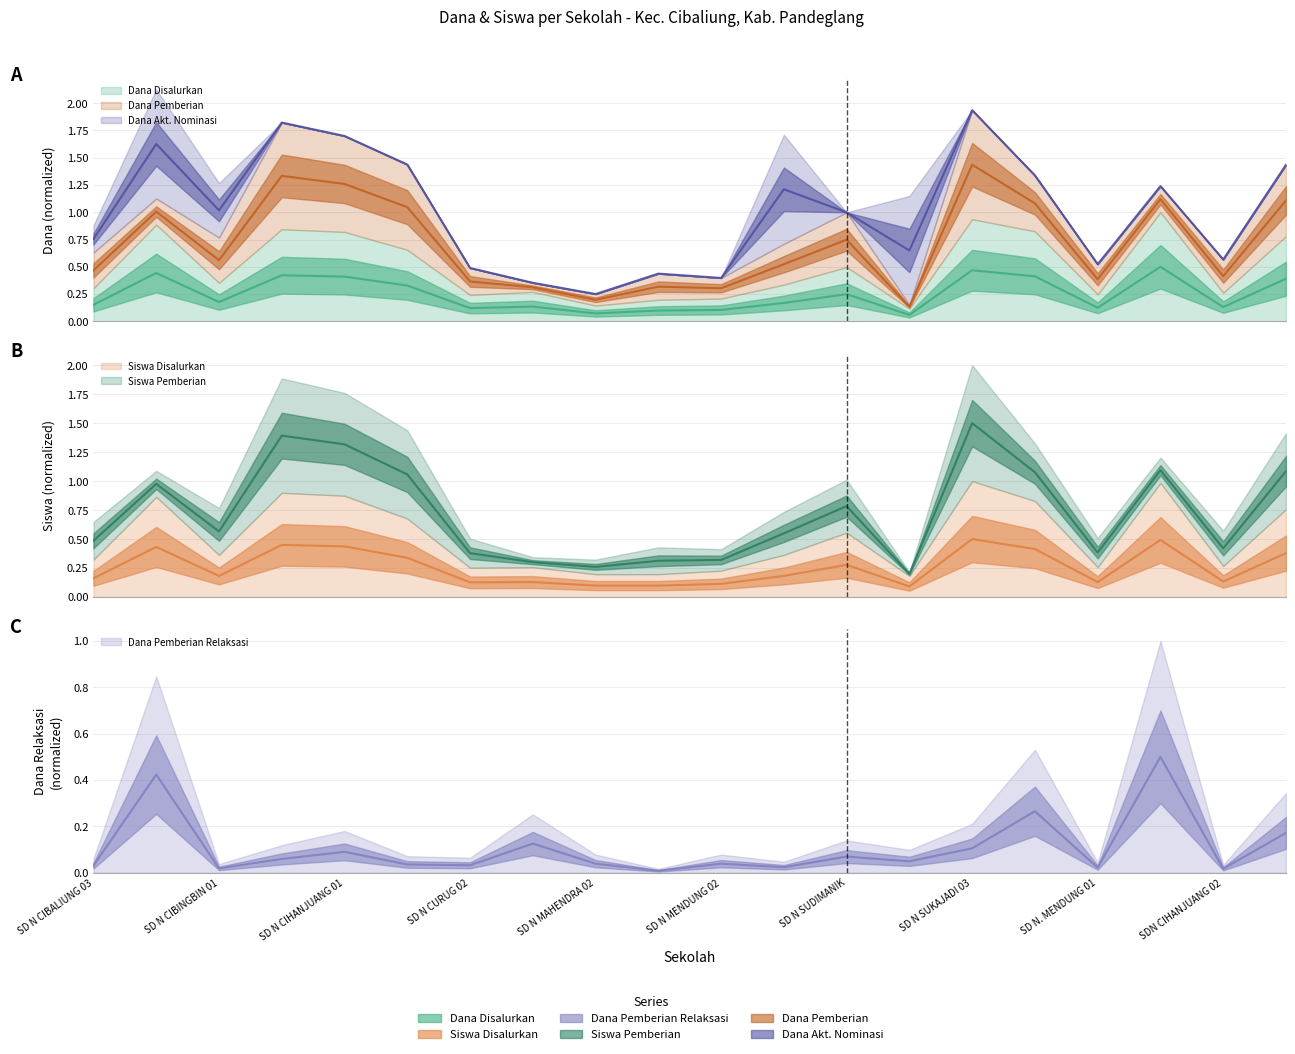

What is the label of the 11th point from the right?

SD N MALANGNENGAH 01